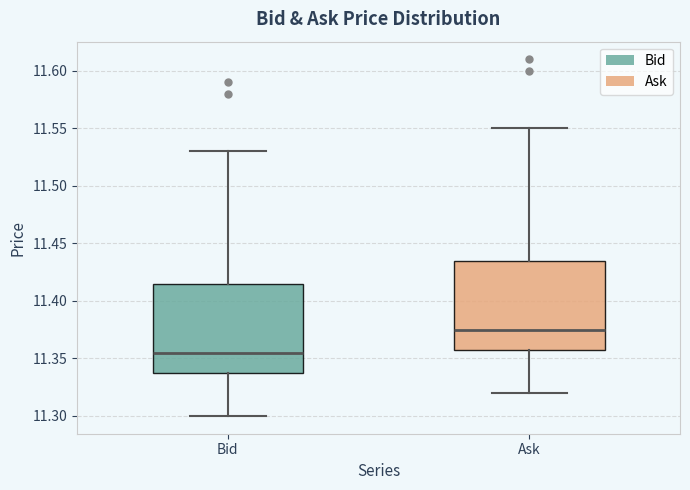

Reading left to right, read every box against the y-axis: the position of its median line, the range the box covers, and the ends of its whiskers. The values are not printed on the chart, so give them approximately, as read against the axis.

Bid: median 11.355, box 11.340 to 11.415, whiskers 11.300 to 11.530
Ask: median 11.375, box 11.360 to 11.435, whiskers 11.320 to 11.550